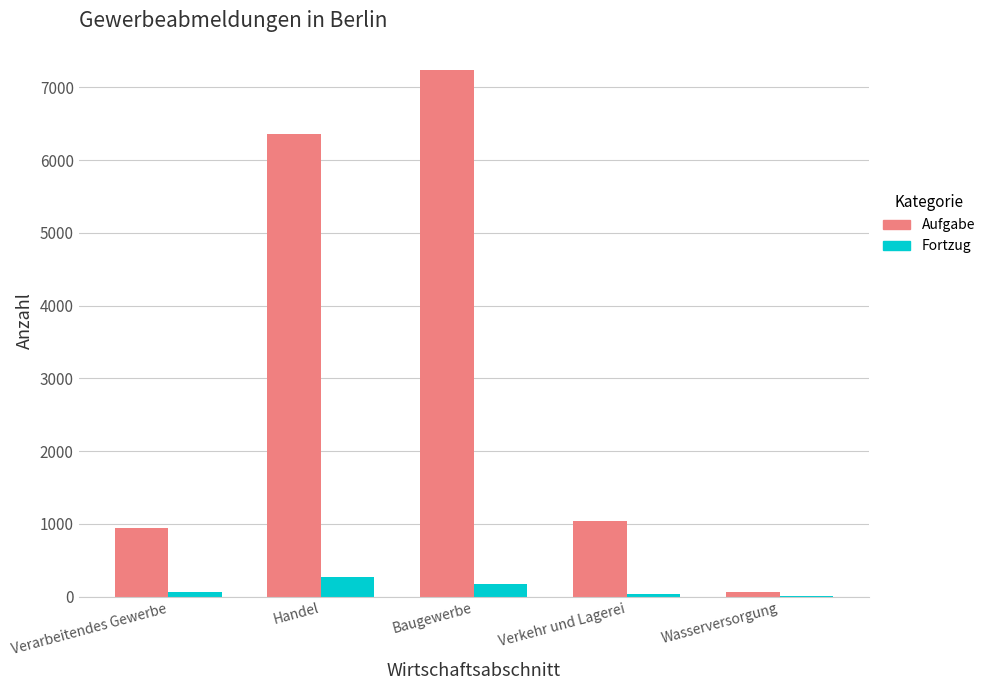

Which category has the highest value in the Aufgabe series?

Baugewerbe